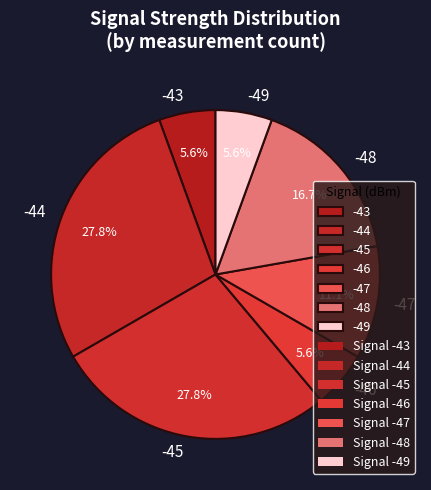

Is there a majority slice in this chart?

No